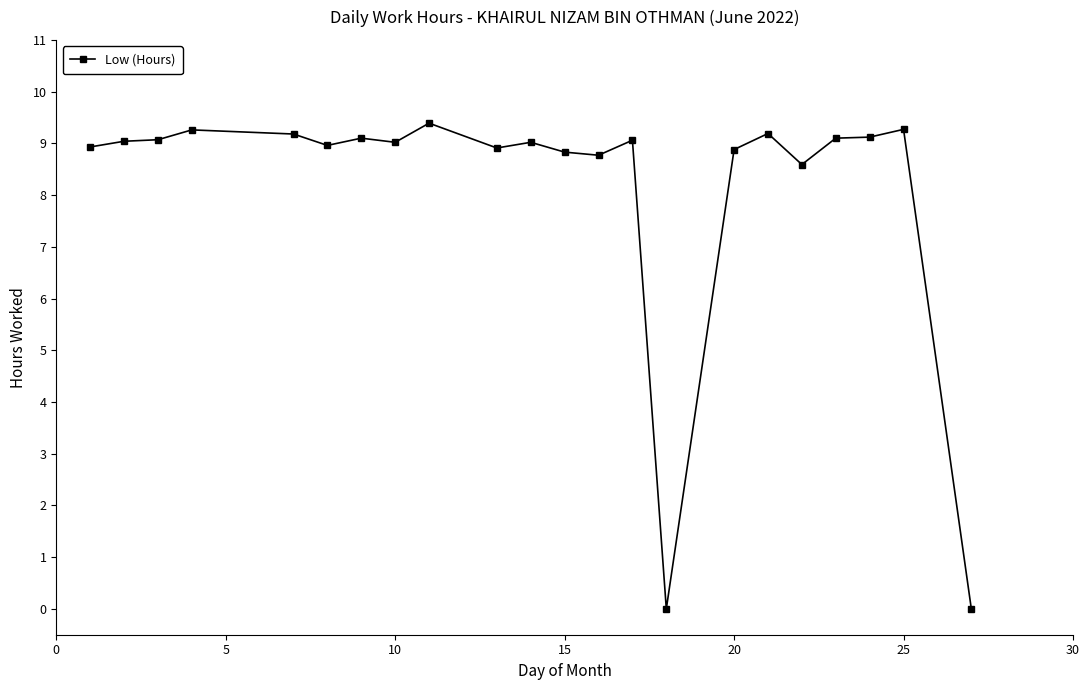

What is the greatest value displayed?

9.4